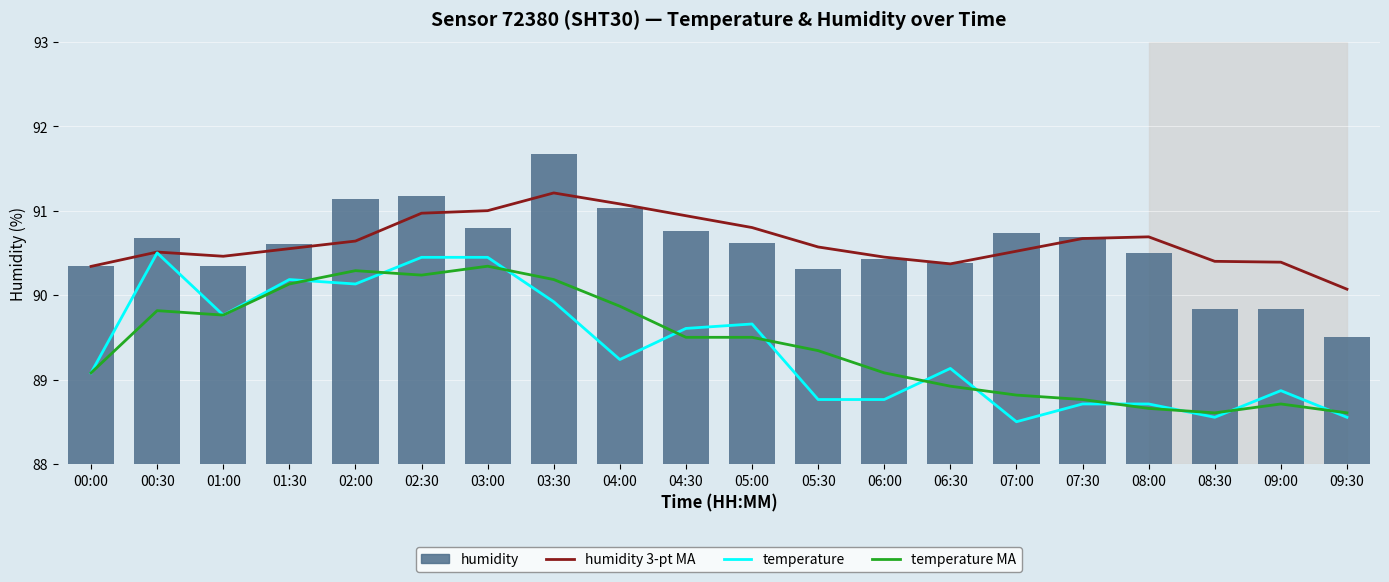

How many values in the temperature MA series are below 89?

7